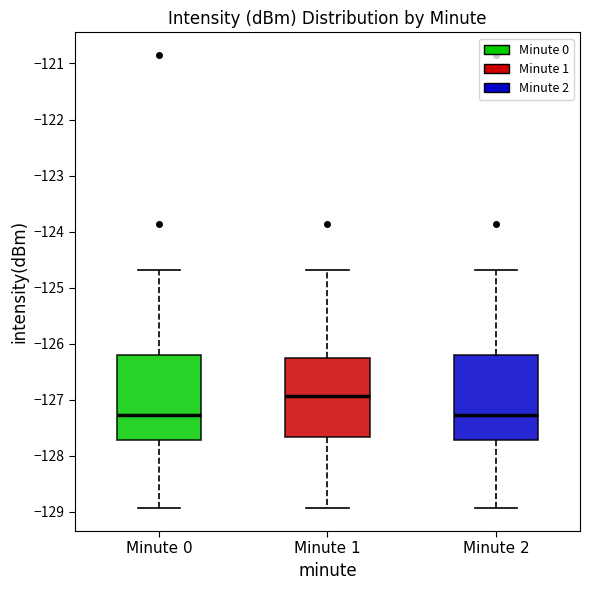

Where is the lower edge of the box for Minute 2 on the y-axis? The values are not printed on the chart, so give them approximately, as read against the axis.

-127.7